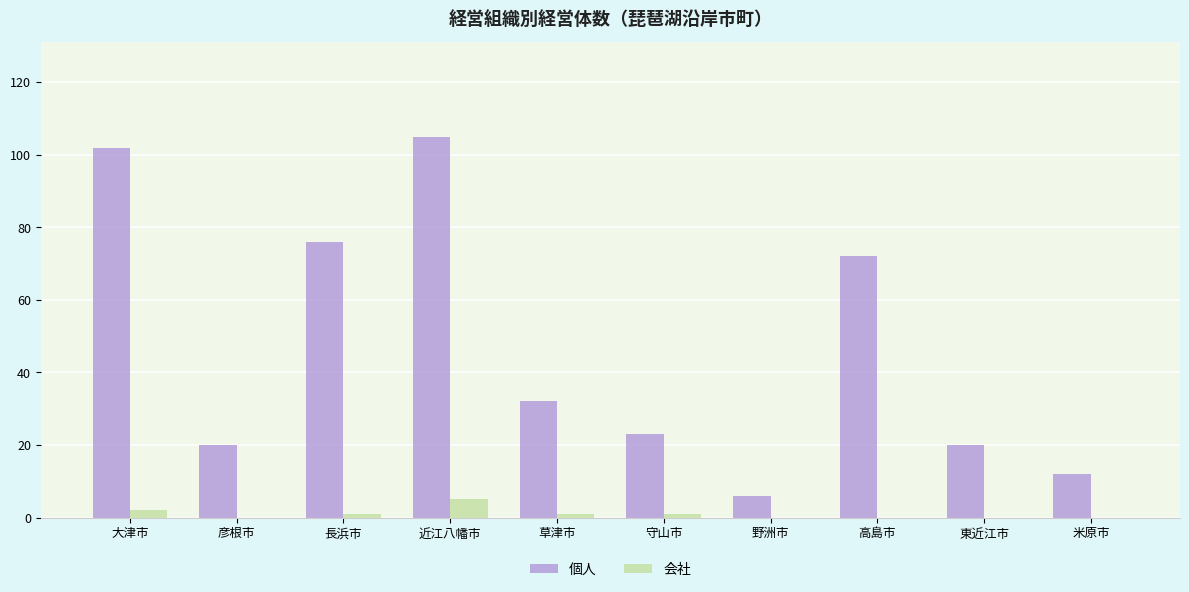

Which series has the largest total across all categories?

個人